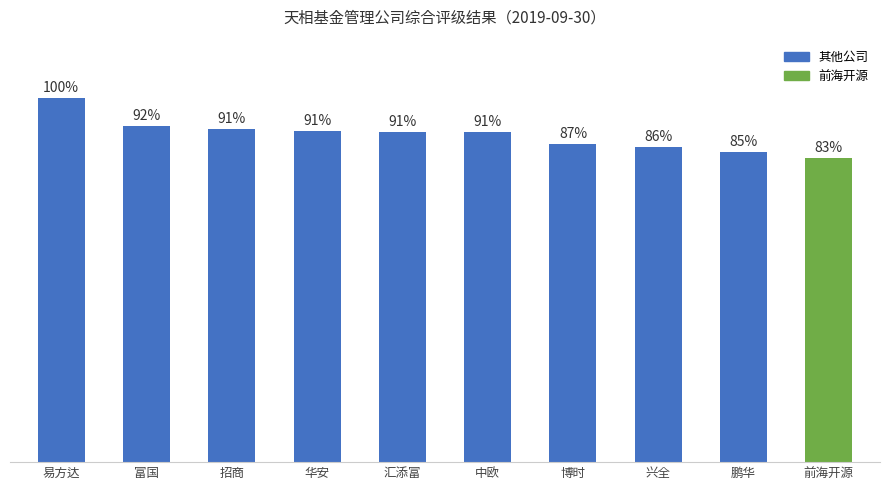

Which label corresponds to the smallest value in the chart?

前海开源